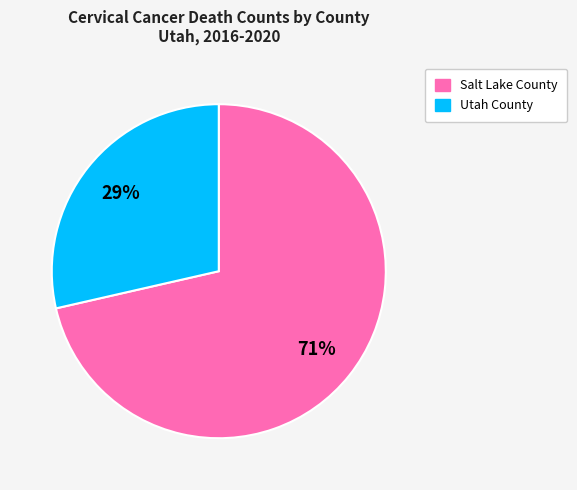

How many segments does this pie chart have?

2